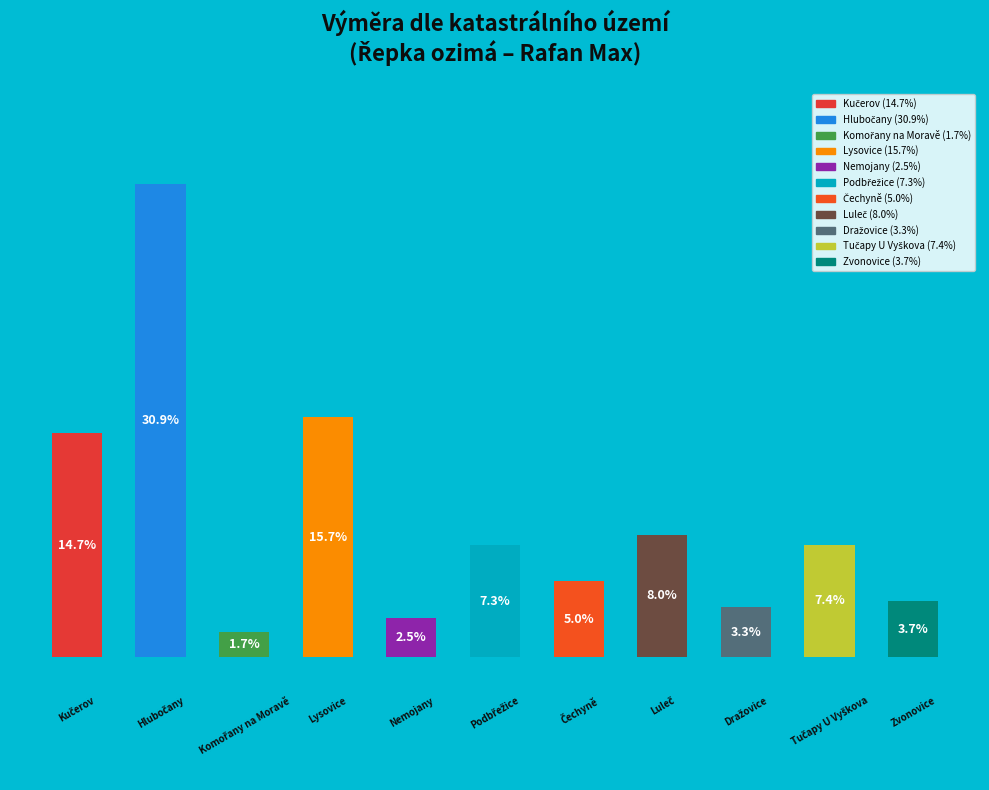

How many bars are there in total?

11